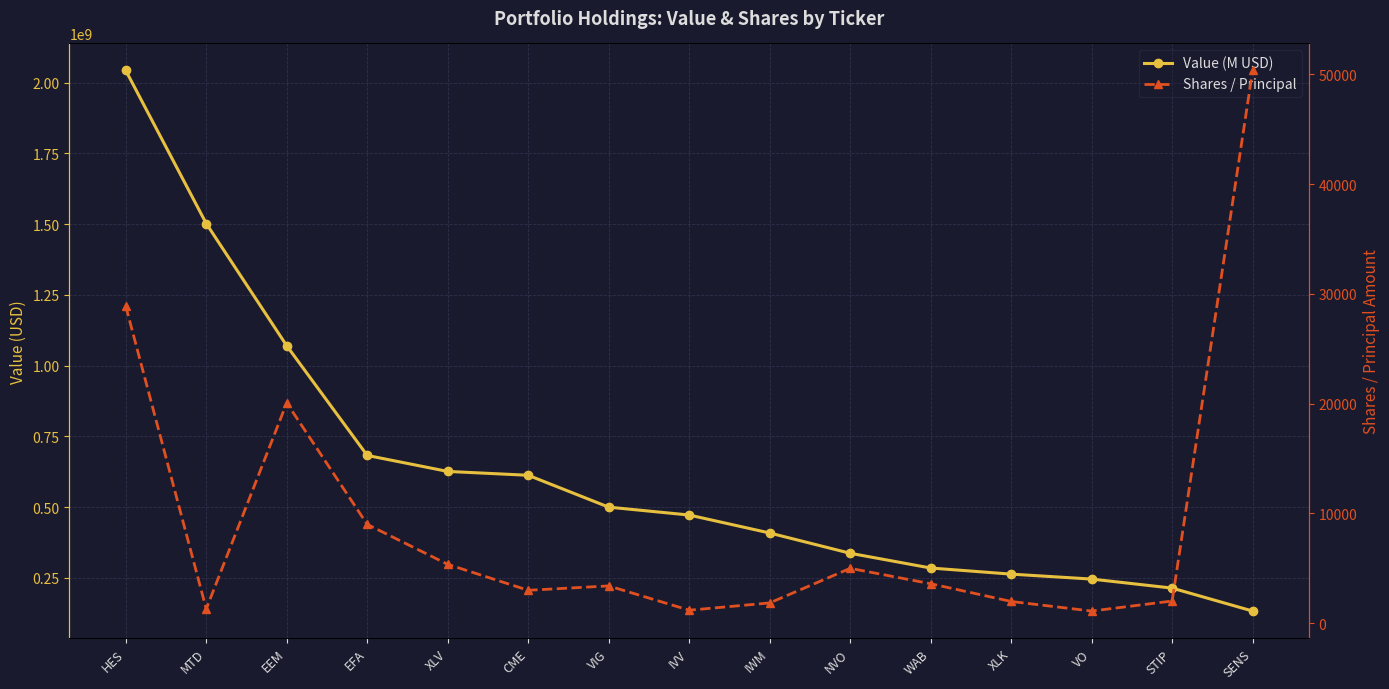

True or false: Shares / Principal and Value (M USD) cross at least once.

False